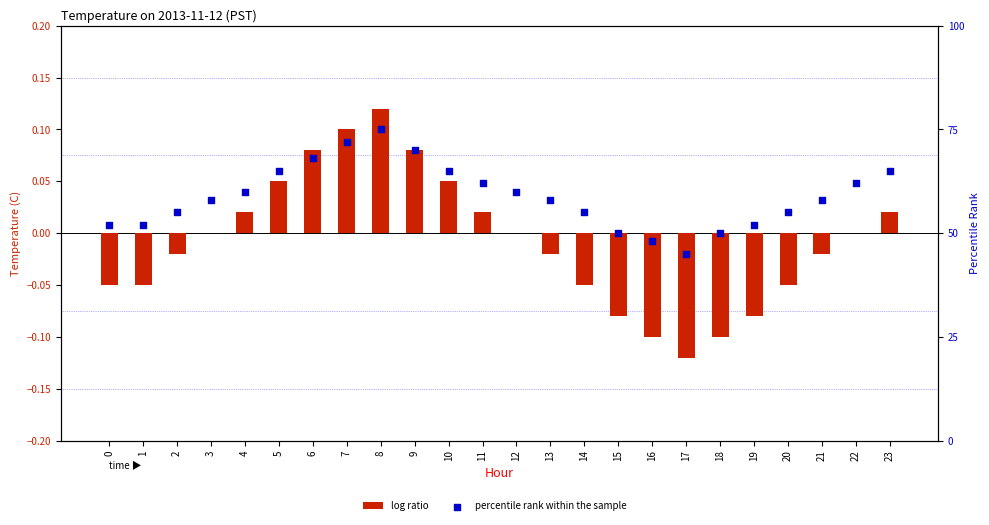

At which category is the sum across all series the highest?

8